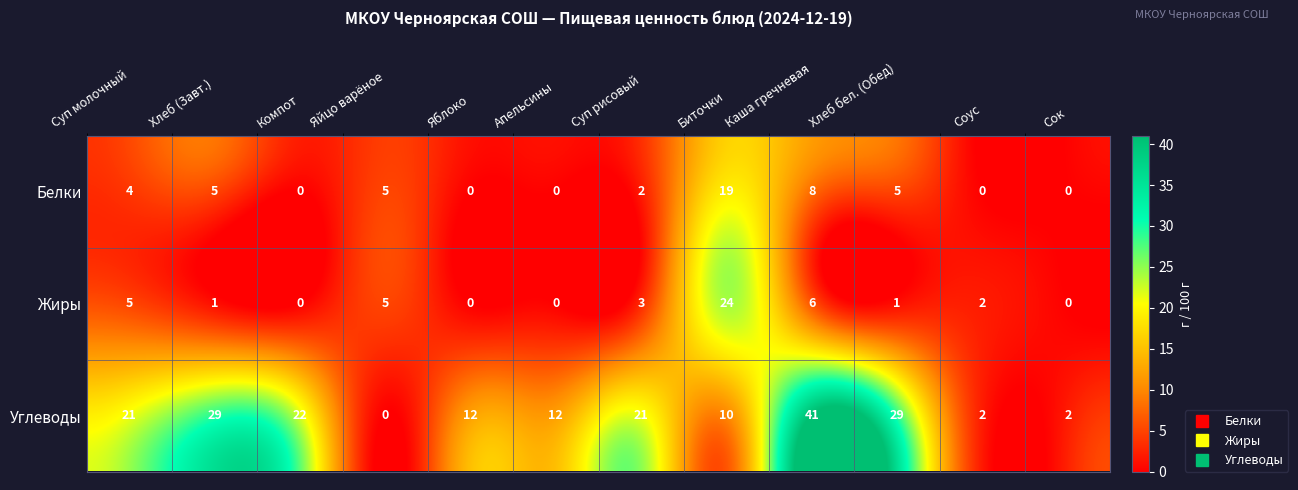

Rank the series at Биточки from lowest to highest value.

Углеводы, Белки, Жиры